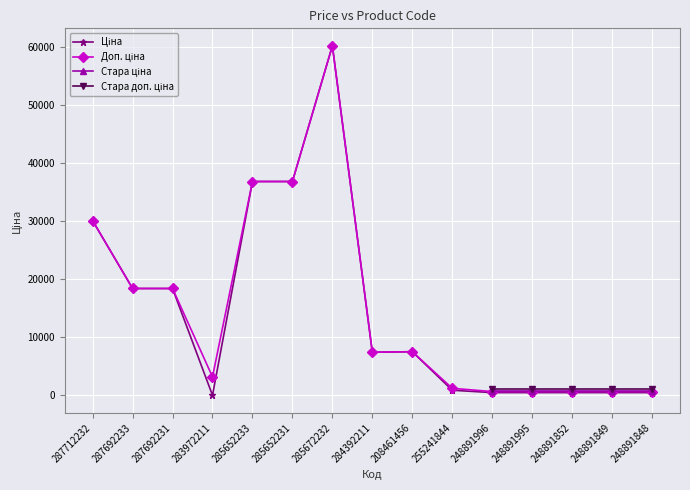

Is it true that Ціна equals 36841.8 at 285652231?

True